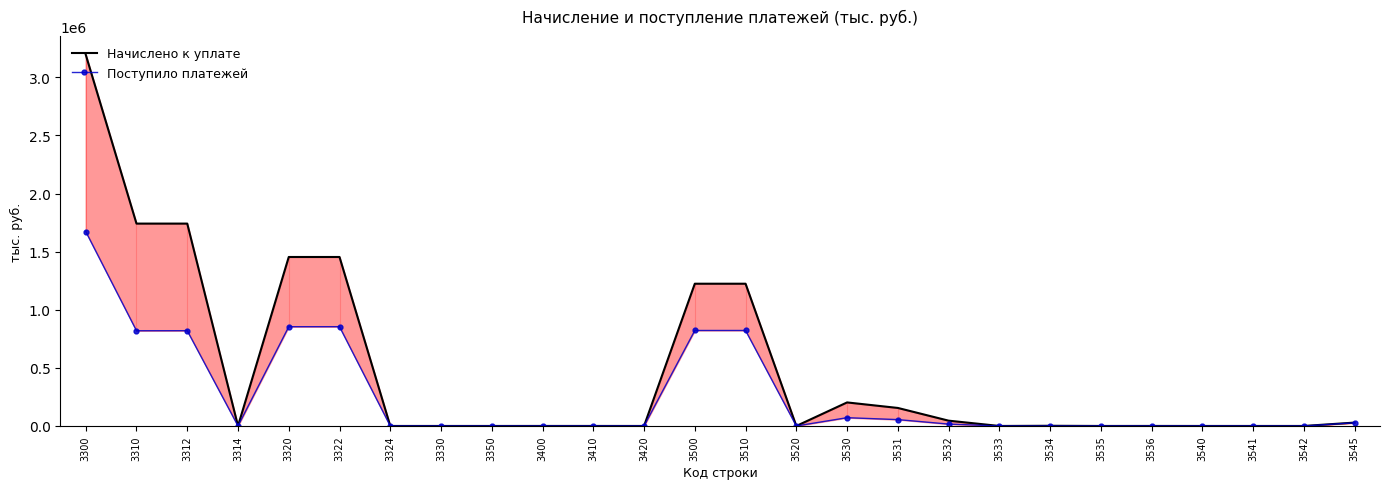

Reading right to left, list all the values displayed in this chart.

Начислено к уплате: 3545=29086	3542=0	3541=0	3540=0	3536=200	3535=0	3534=1610	3533=0	3532=45686	3531=155100	3530=202596	3520=0	3510=1223957	3500=1223957	3420=0	3410=140	3400=140	3350=0	3330=0	3324=0	3322=1453928	3320=1453928	3314=0	3312=1741239	3310=1741239	3300=3195167
Поступило платежей: 3545=27491	3542=0	3541=0	3540=0	3536=126	3535=0	3534=0	3533=0	3532=16265	3531=54851	3530=71242	3520=0	3510=821654	3500=821601	3420=0	3410=0	3400=0	3350=0	3330=0	3324=0	3322=854254	3320=854096	3314=0	3312=819830	3310=819336	3300=1673034